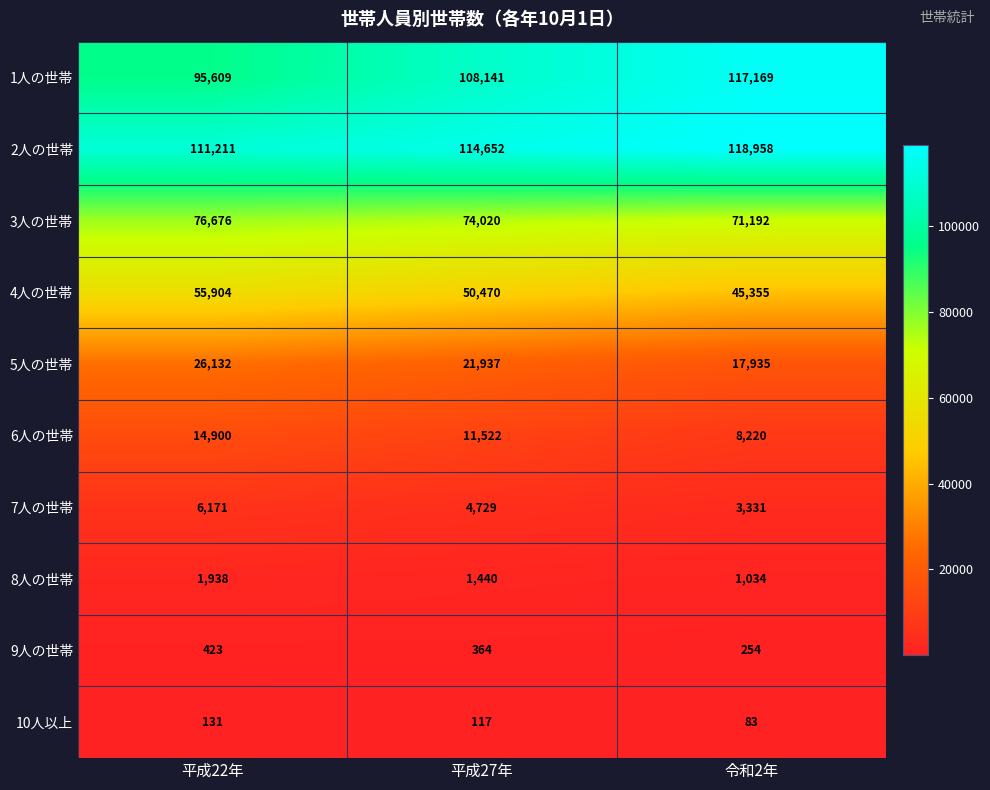

Which series has the widest spread of values?

1人の世帯